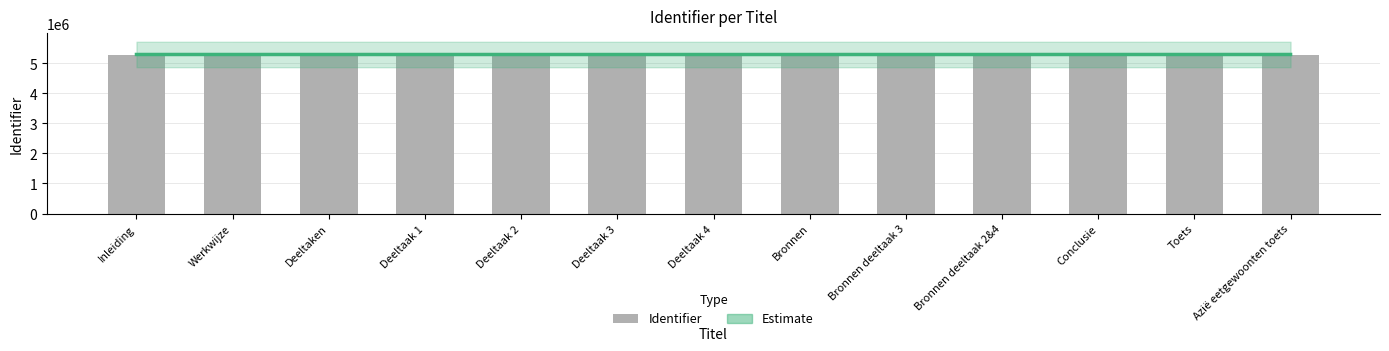

Is the value of Identifier at Deeltaak 2 greater than the value of Estimate at Bronnen deeltaak 2&4?

No